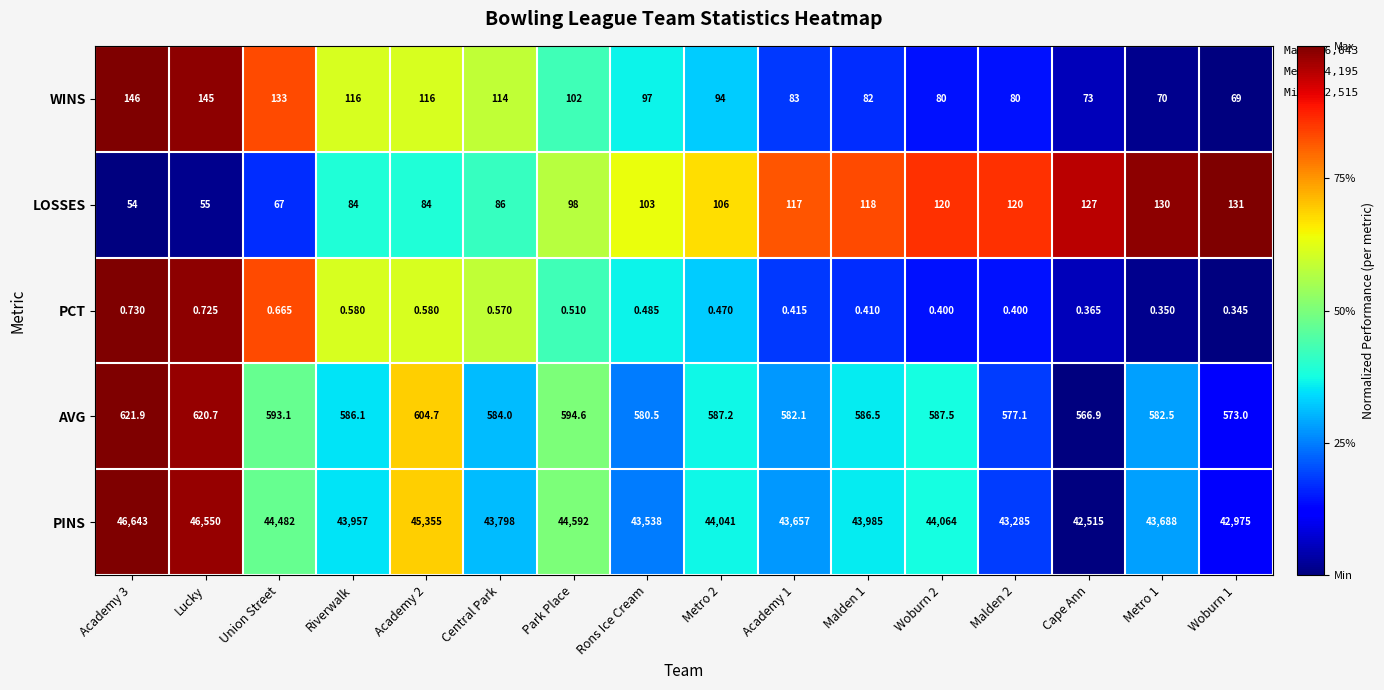

Which series changed the most between Malden 1 and Woburn 2?

PINS